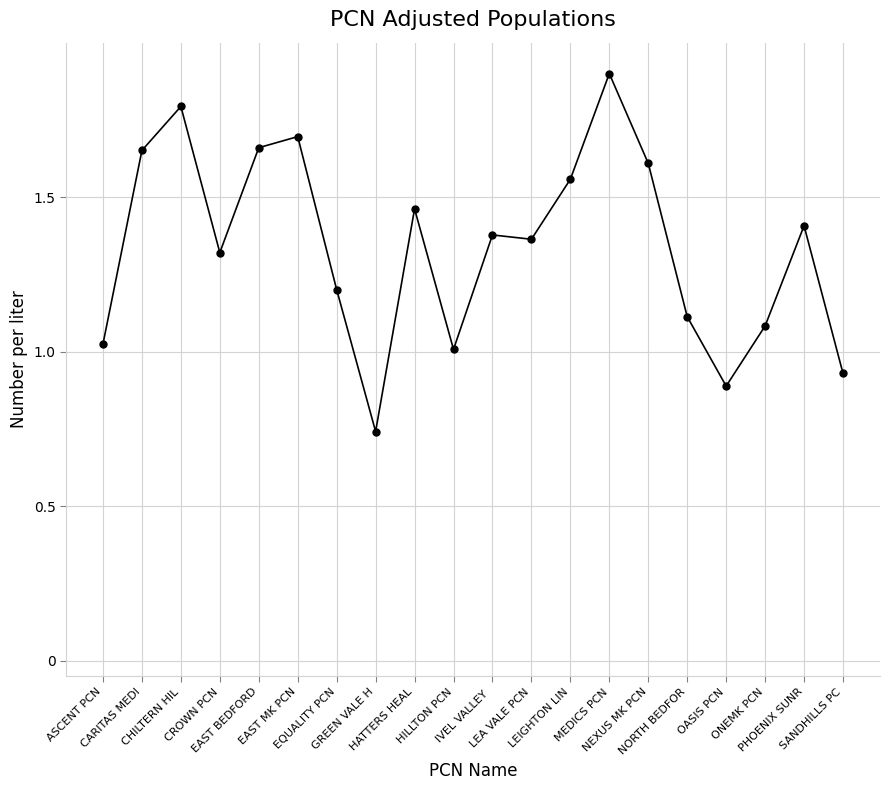

True or false: the data has more than 0 interior local peaks.

True